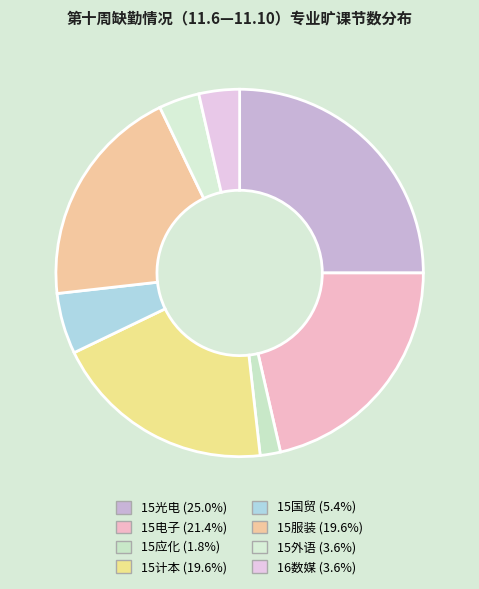

What percentage is NOT represented by 15电子?

78.6%